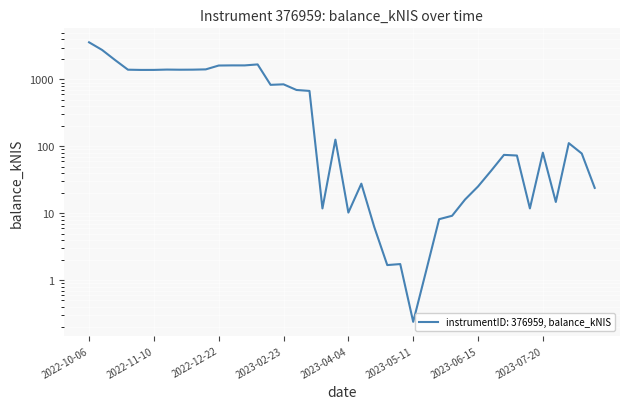

How many data points are above 111?

20